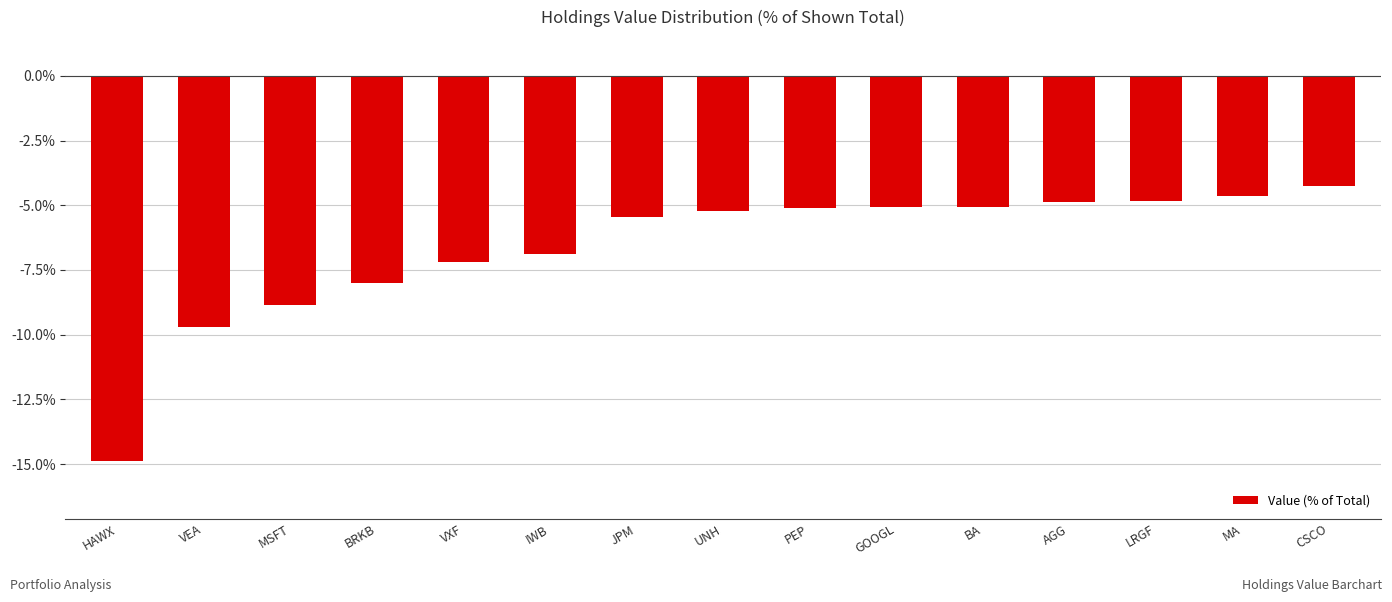

What is the average value?

-6.7